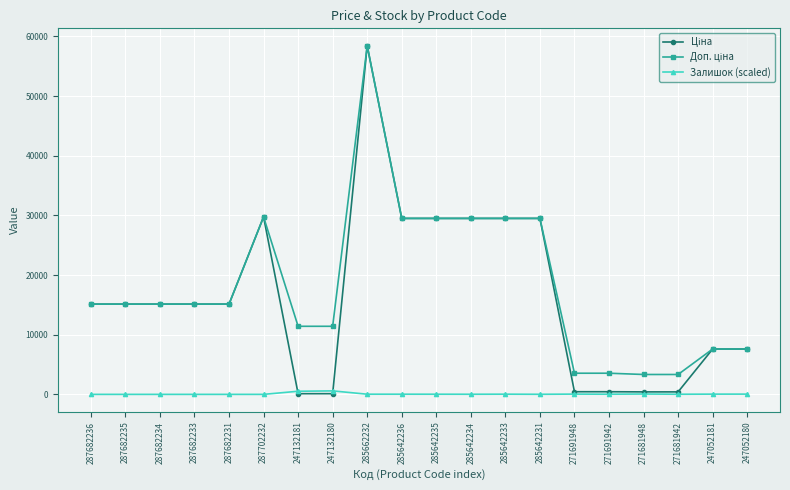

At which category is the sum across all series the highest?

285662232